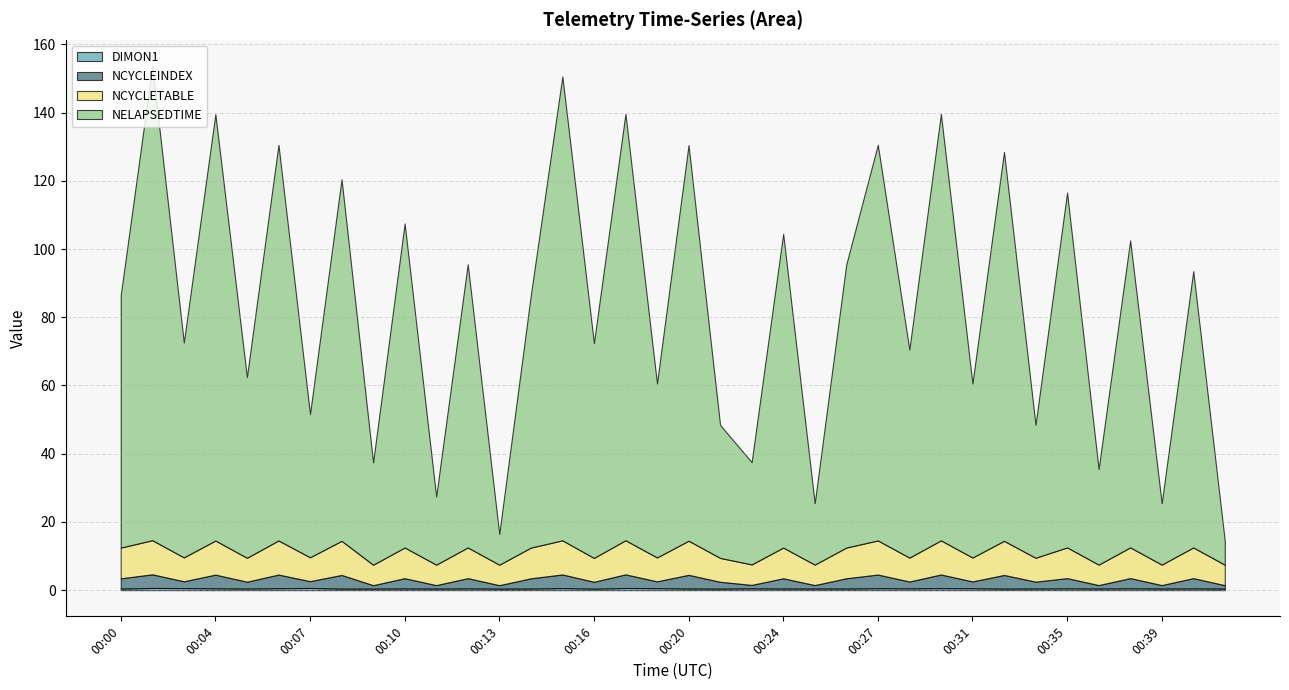

What is the value of the DIMON1 point at the 23rd from the left?

0.5